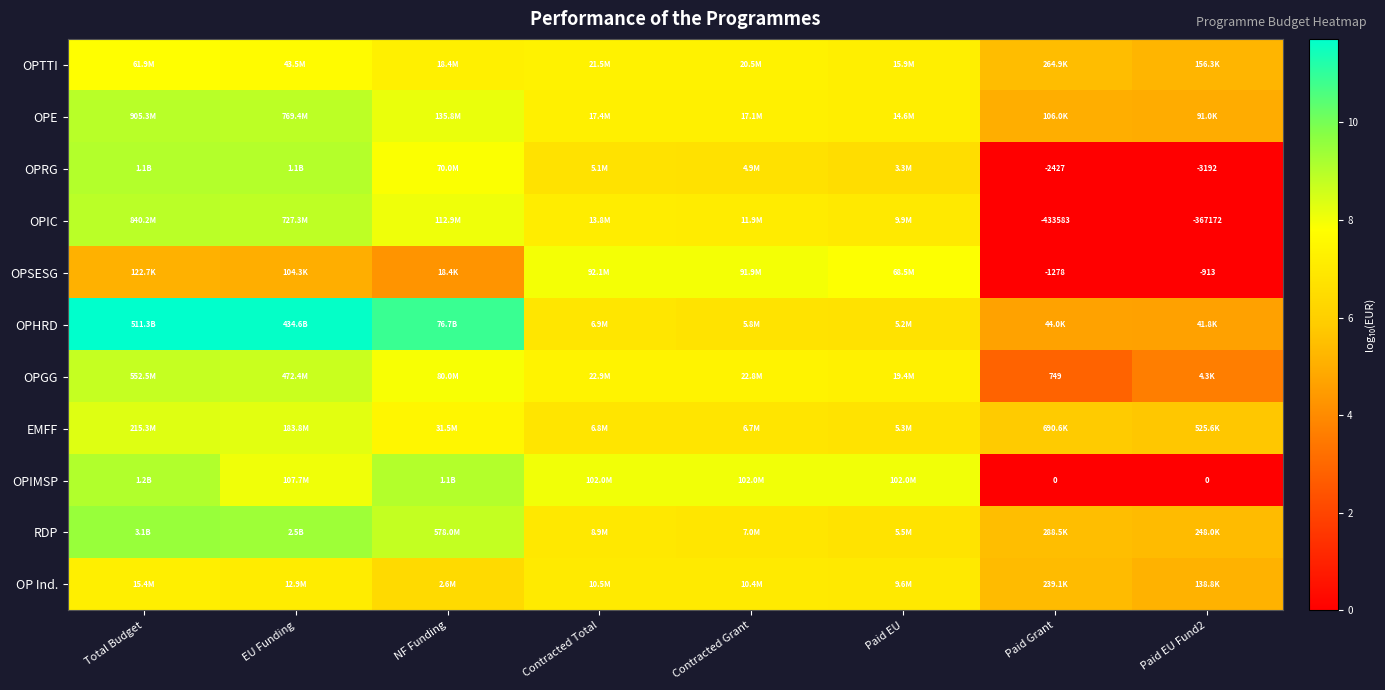

Between Contracted Grant and Contracted Total, which is larger?

Contracted Total